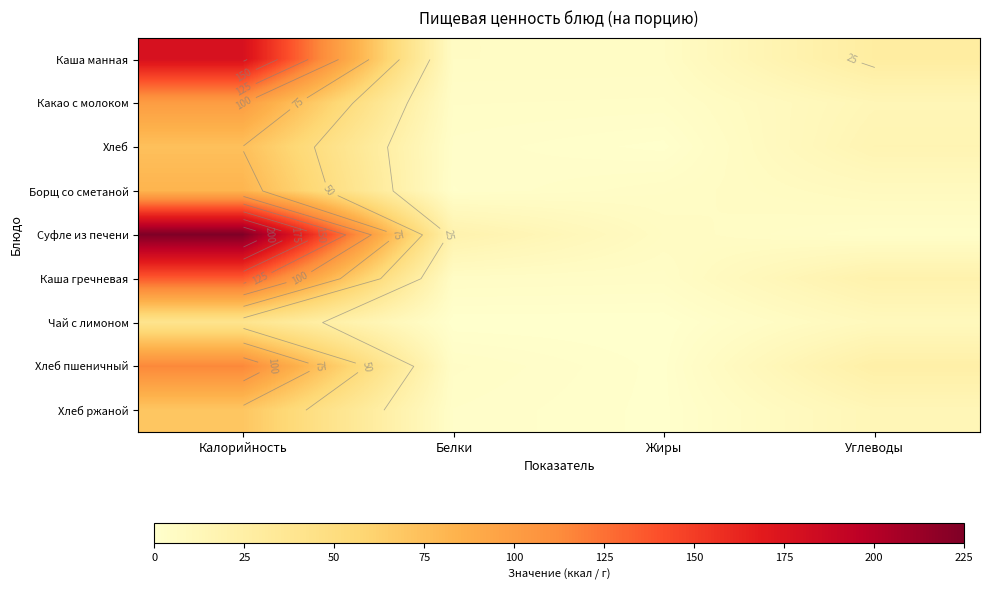

The value of Чай с лимоном at Калорийность is 13.3. True or false?

False